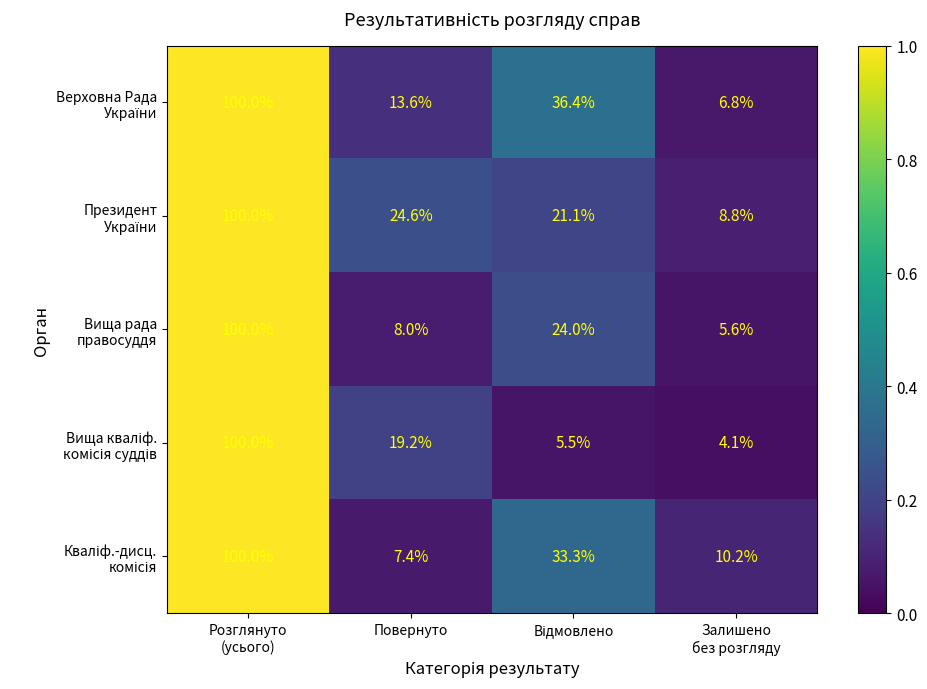

What is the greatest value displayed?

100.0